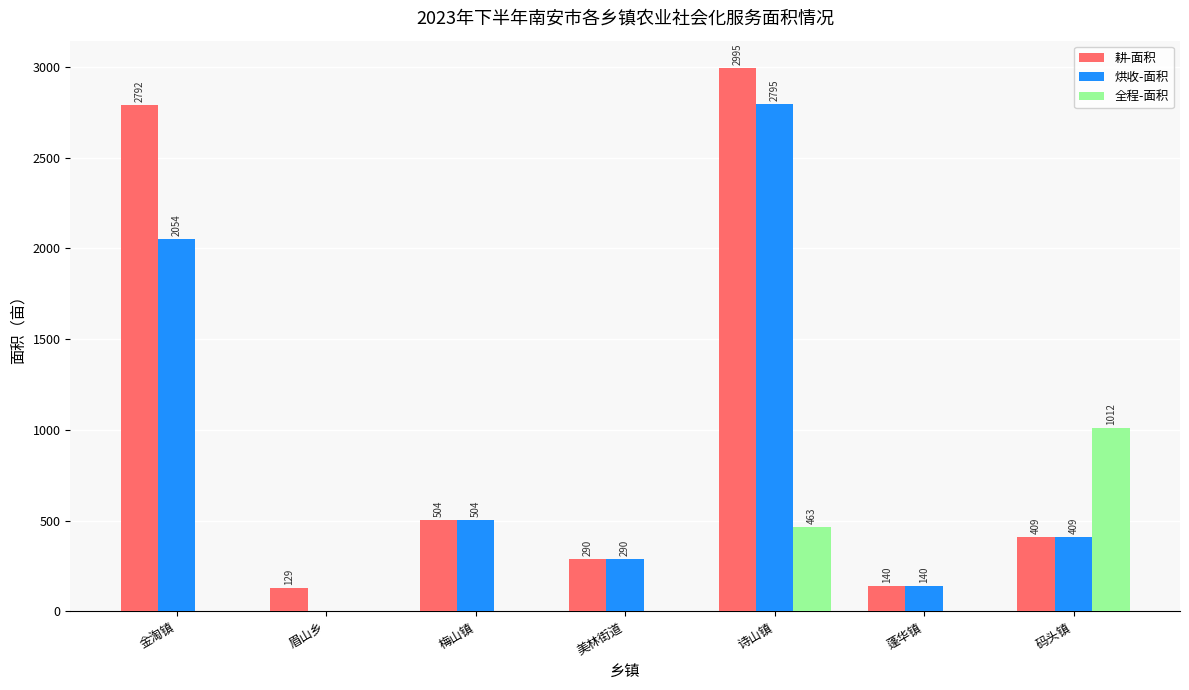

What is the sum of all 烘收-面积 values?

6194.6